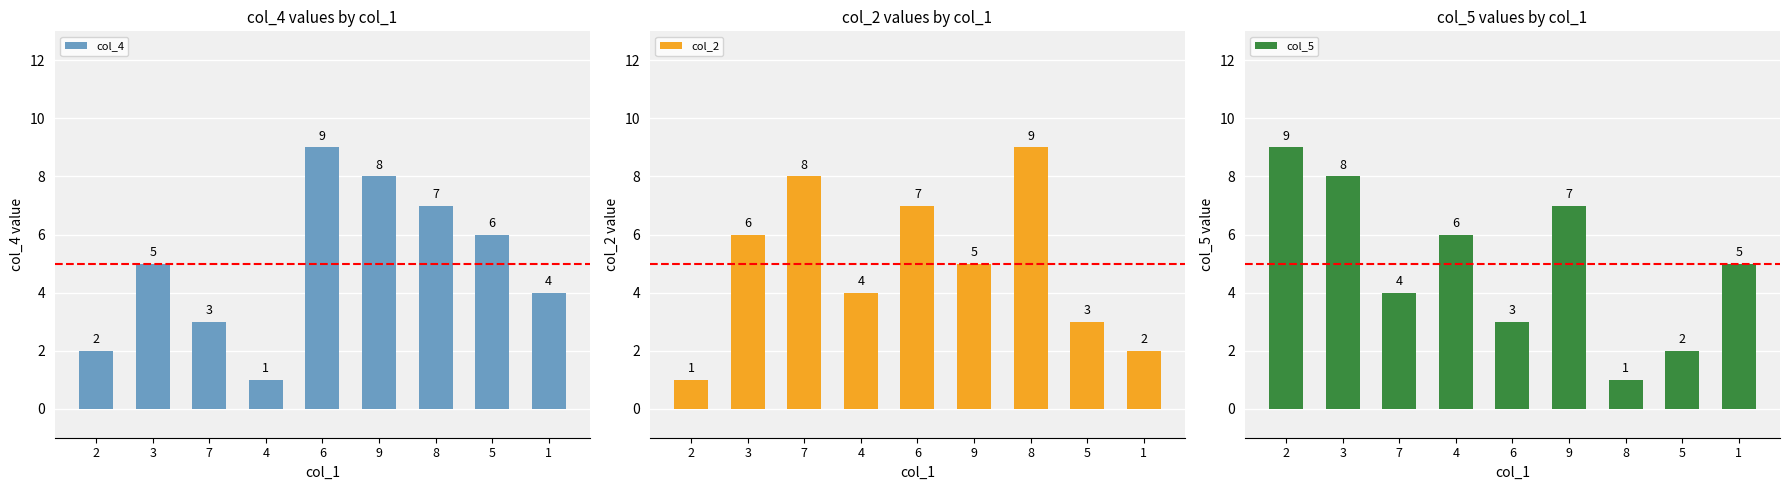

How many bars are there in total?

27